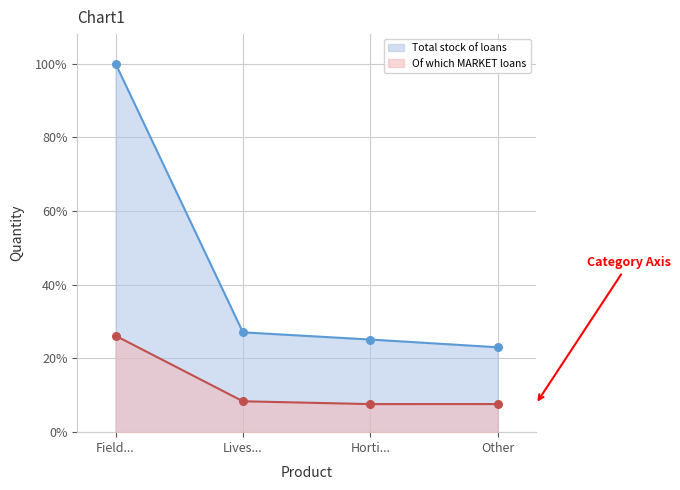

At how many categories does at least one series exceed 0?

4